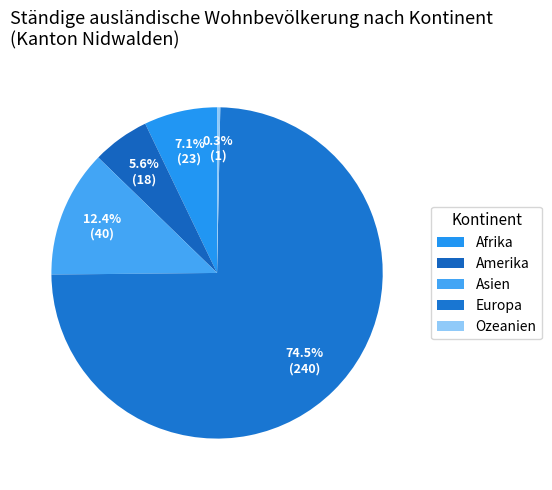

Which slice is the smallest?

Ozeanien